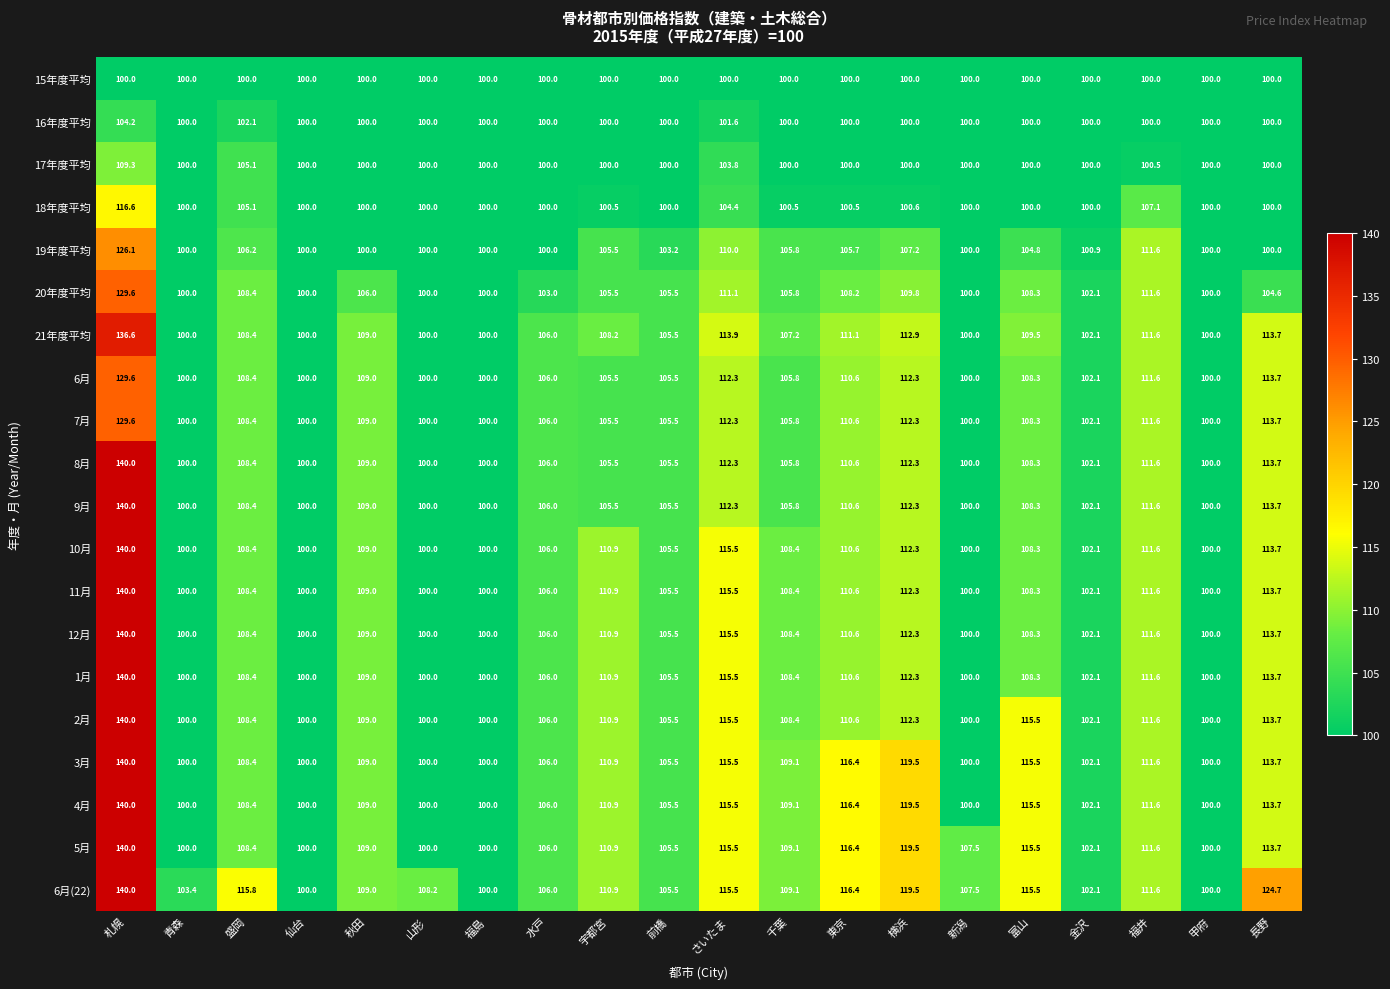

What is the sum of all 4月 values?

2183.2